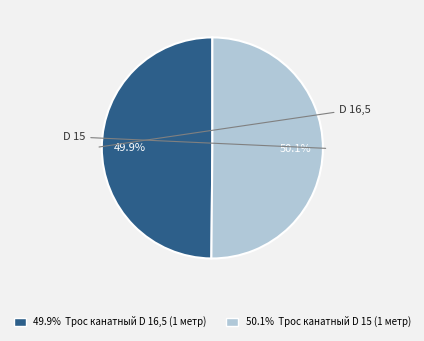

What is the ratio of the value at 50.1% Трос канатный D 15 (1 метр) to the value at 49.9% Трос канатный D 16,5 (1 метр)?

1.0